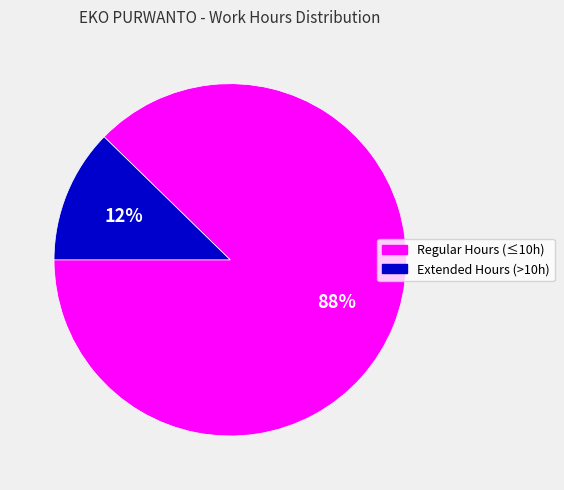

To the nearest percent, what is the average slice percentage?

50%